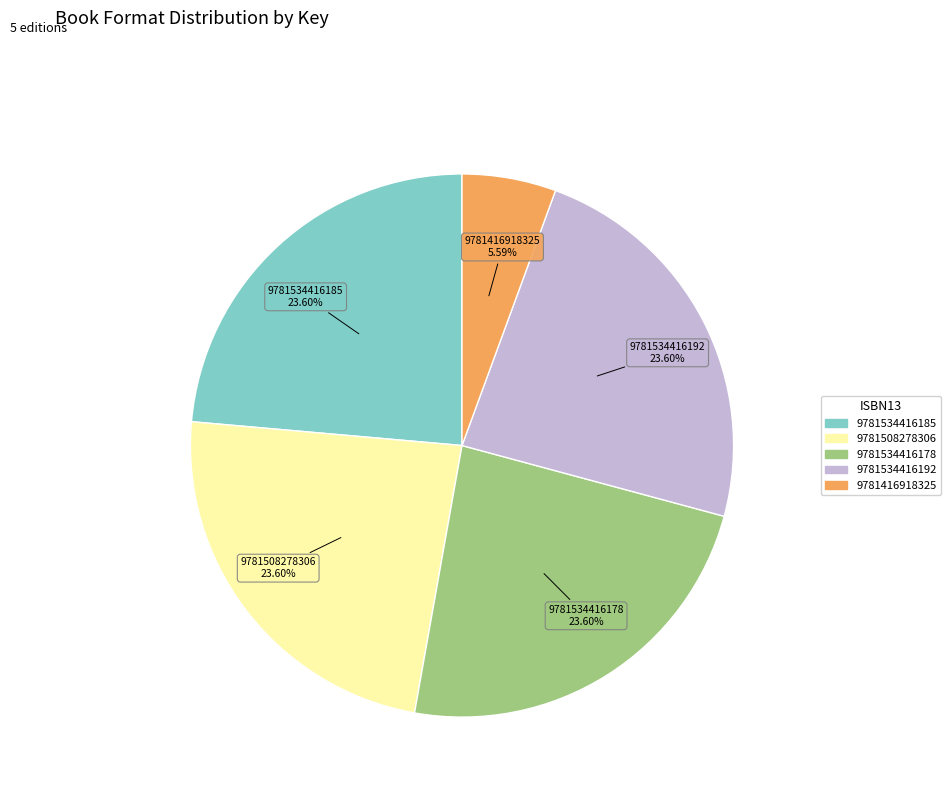

Which slice is the smallest?

9781416918325